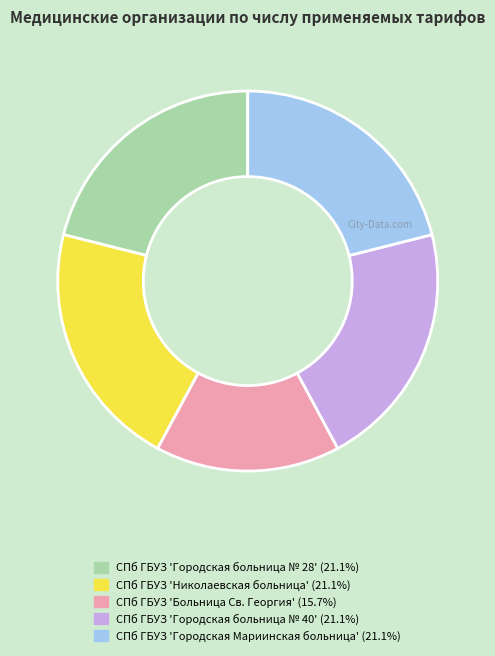

Which has a higher value, СПб ГБУЗ 'Больница Св. Георгия' or СПб ГБУЗ 'Городская больница № 40'?

СПб ГБУЗ 'Городская больница № 40'